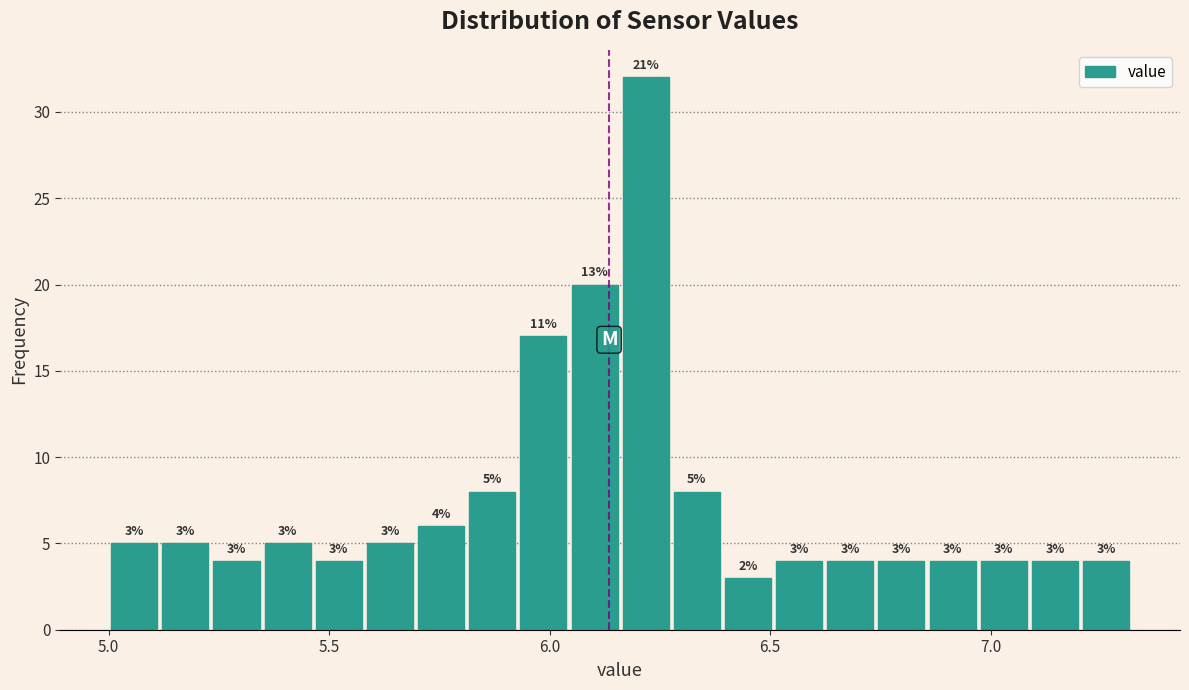

Read against the x-axis, roughly where is the centre of the tallest bar?

6.20